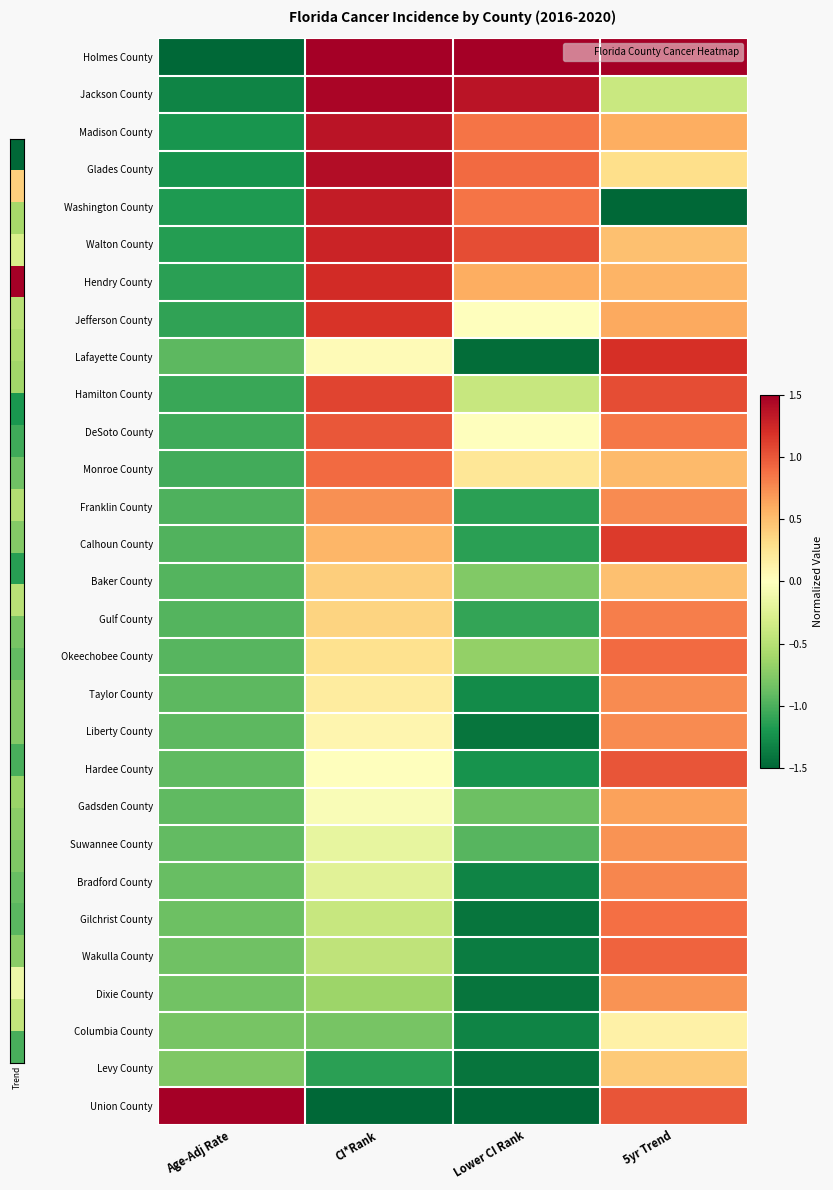

Reading right to left, transcribe all the data shown in this chart.

Holmes County: 5yr Trend=1.5	Lower CI Rank=1.5	CI*Rank=1.5	Age-Adj Rate=-1.5
Jackson County: 5yr Trend=-0.4	Lower CI Rank=1.4	CI*Rank=1.5	Age-Adj Rate=-1.3
Madison County: 5yr Trend=0.6	Lower CI Rank=0.9	CI*Rank=1.4	Age-Adj Rate=-1.2
Glades County: 5yr Trend=0.3	Lower CI Rank=0.9	CI*Rank=1.4	Age-Adj Rate=-1.2
Washington County: 5yr Trend=-1.5	Lower CI Rank=0.9	CI*Rank=1.3	Age-Adj Rate=-1.2
Walton County: 5yr Trend=0.5	Lower CI Rank=1.0	CI*Rank=1.3	Age-Adj Rate=-1.2
Hendry County: 5yr Trend=0.6	Lower CI Rank=0.6	CI*Rank=1.2	Age-Adj Rate=-1.1
Jefferson County: 5yr Trend=0.6	Lower CI Rank=0.0	CI*Rank=1.2	Age-Adj Rate=-1.1
Lafayette County: 5yr Trend=1.2	Lower CI Rank=-1.5	CI*Rank=0.0	Age-Adj Rate=-0.9
Hamilton County: 5yr Trend=1.0	Lower CI Rank=-0.4	CI*Rank=1.1	Age-Adj Rate=-1.1
DeSoto County: 5yr Trend=0.8	Lower CI Rank=0.0	CI*Rank=1.0	Age-Adj Rate=-1.0
Monroe County: 5yr Trend=0.5	Lower CI Rank=0.2	CI*Rank=0.9	Age-Adj Rate=-1.0
Franklin County: 5yr Trend=0.8	Lower CI Rank=-1.1	CI*Rank=0.7	Age-Adj Rate=-1.0
Calhoun County: 5yr Trend=1.1	Lower CI Rank=-1.1	CI*Rank=0.5	Age-Adj Rate=-1.0
Baker County: 5yr Trend=0.5	Lower CI Rank=-0.8	CI*Rank=0.4	Age-Adj Rate=-1.0
Gulf County: 5yr Trend=0.8	Lower CI Rank=-1.1	CI*Rank=0.4	Age-Adj Rate=-1.0
Okeechobee County: 5yr Trend=0.9	Lower CI Rank=-0.7	CI*Rank=0.3	Age-Adj Rate=-0.9
Taylor County: 5yr Trend=0.8	Lower CI Rank=-1.3	CI*Rank=0.2	Age-Adj Rate=-0.9
Liberty County: 5yr Trend=0.8	Lower CI Rank=-1.4	CI*Rank=0.1	Age-Adj Rate=-0.9
Hardee County: 5yr Trend=1.0	Lower CI Rank=-1.2	CI*Rank=0.0	Age-Adj Rate=-0.9
Gadsden County: 5yr Trend=0.7	Lower CI Rank=-0.9	CI*Rank=-0.0	Age-Adj Rate=-0.9
Suwannee County: 5yr Trend=0.7	Lower CI Rank=-1.0	CI*Rank=-0.2	Age-Adj Rate=-0.9
Bradford County: 5yr Trend=0.8	Lower CI Rank=-1.3	CI*Rank=-0.2	Age-Adj Rate=-0.9
Gilchrist County: 5yr Trend=0.9	Lower CI Rank=-1.4	CI*Rank=-0.4	Age-Adj Rate=-0.9
Wakulla County: 5yr Trend=0.9	Lower CI Rank=-1.4	CI*Rank=-0.5	Age-Adj Rate=-0.9
Dixie County: 5yr Trend=0.7	Lower CI Rank=-1.4	CI*Rank=-0.6	Age-Adj Rate=-0.8
Columbia County: 5yr Trend=0.1	Lower CI Rank=-1.3	CI*Rank=-0.8	Age-Adj Rate=-0.8
Levy County: 5yr Trend=0.4	Lower CI Rank=-1.4	CI*Rank=-1.1	Age-Adj Rate=-0.8
Union County: 5yr Trend=1.0	Lower CI Rank=-1.5	CI*Rank=-1.5	Age-Adj Rate=1.5